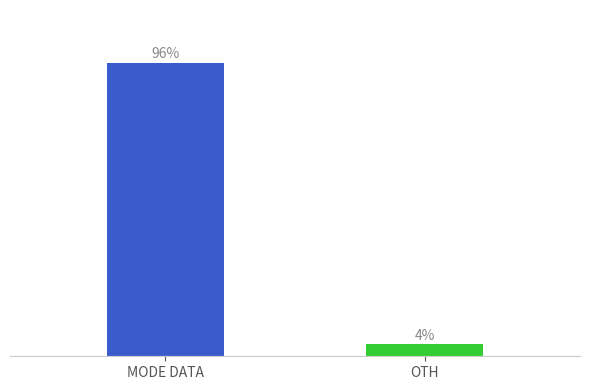

What is the label of the 2nd bar from the left?

OTH